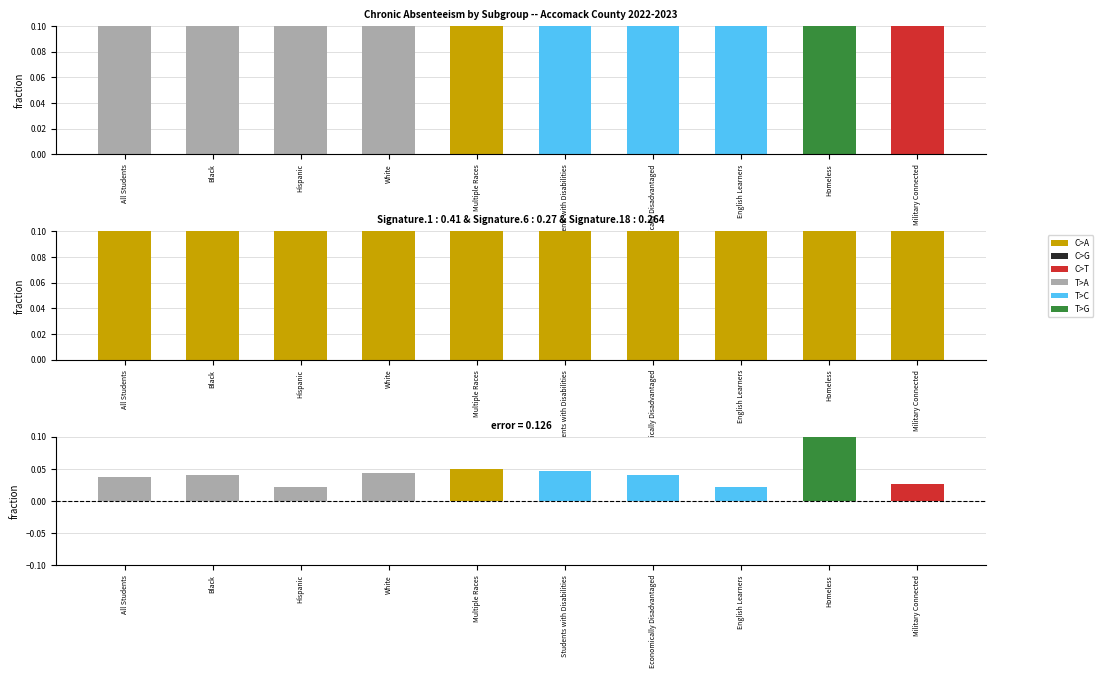

At how many categories does at least one series exceed 0?

10